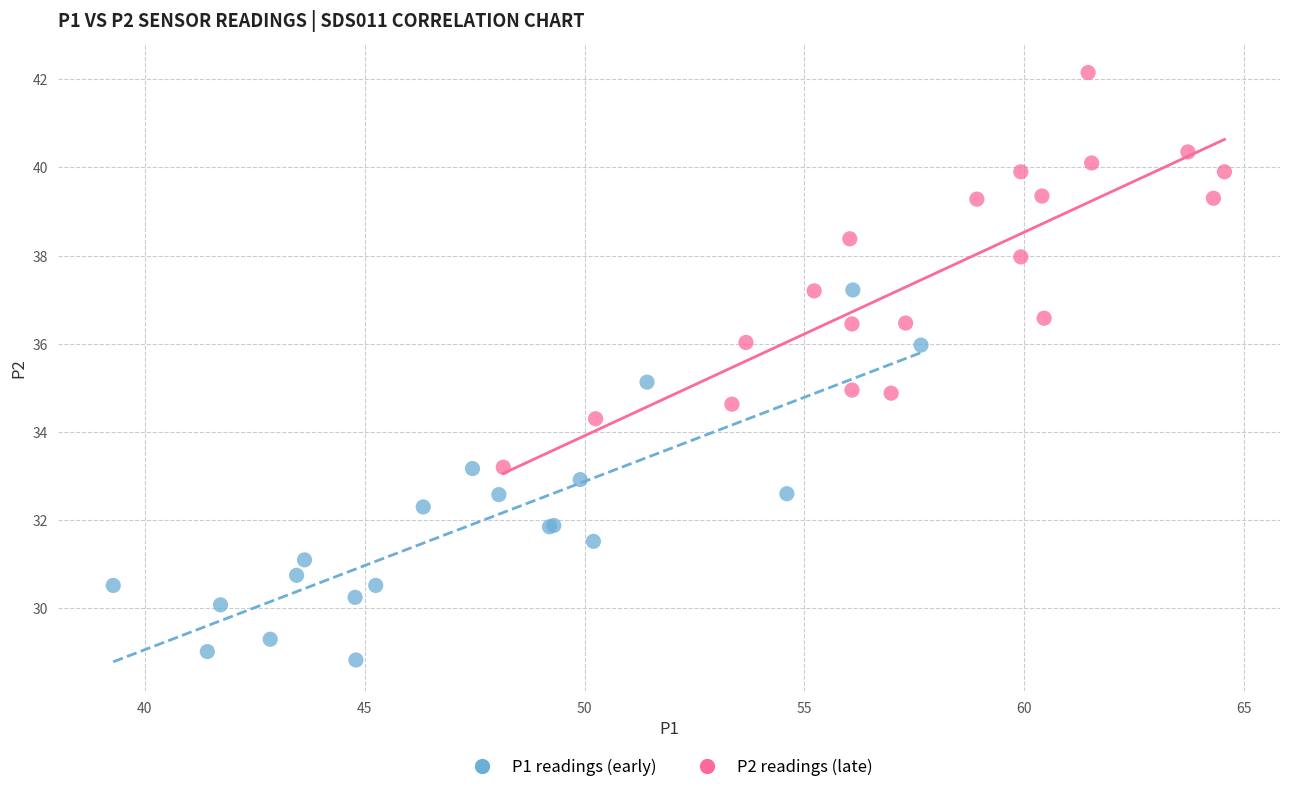

What are all the series names shown in the legend?

P1 readings (early), P2 readings (late)